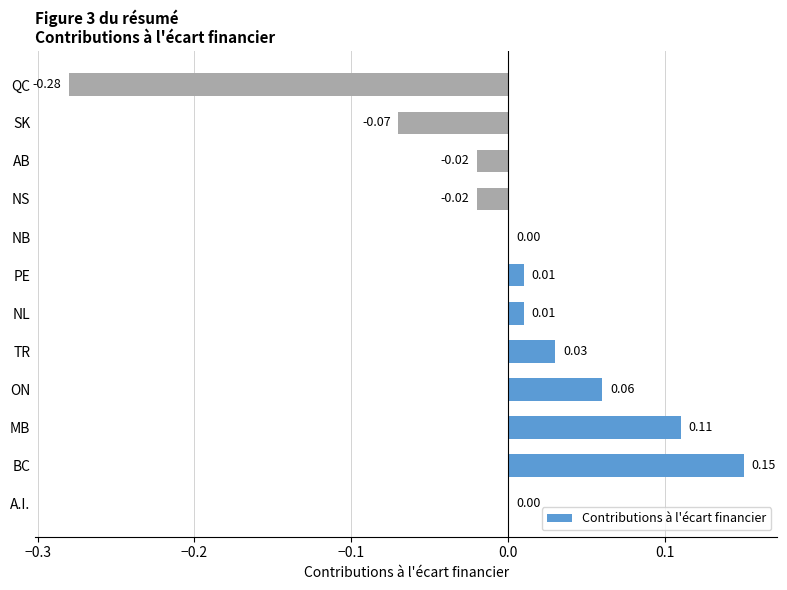

Between PE and QC, which is larger?

PE